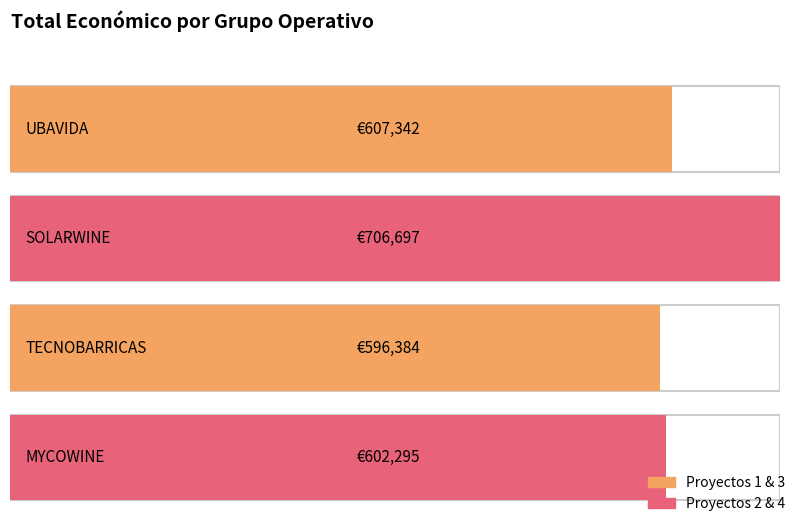

What is the ratio of the value at TECNOBARRICAS to the value at MYCOWINE?

1.0